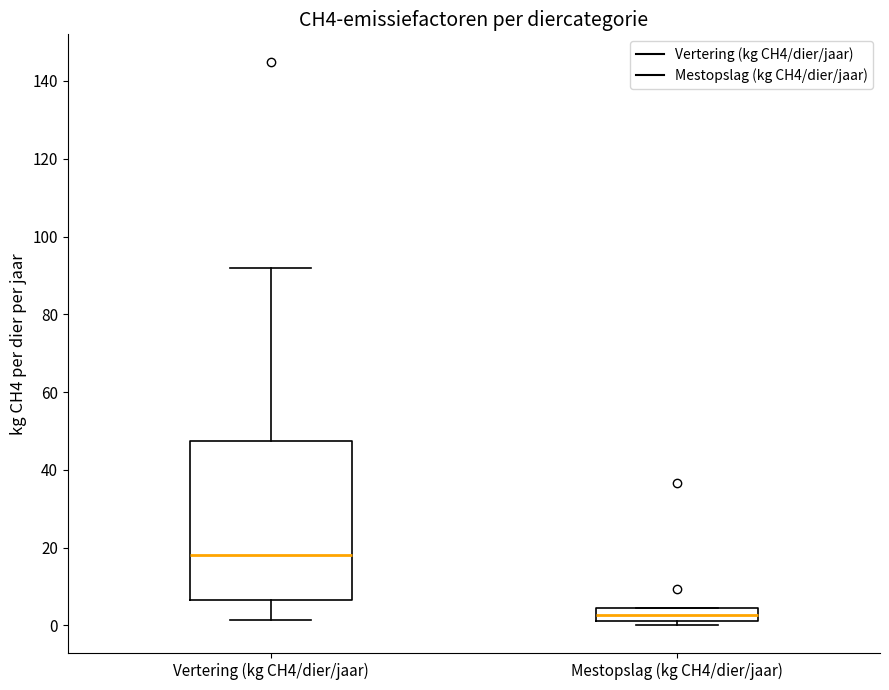

Where is the upper edge of the box for Mestopslag (kg CH4/dier/jaar) on the y-axis? The values are not printed on the chart, so give them approximately, as read against the axis.

4